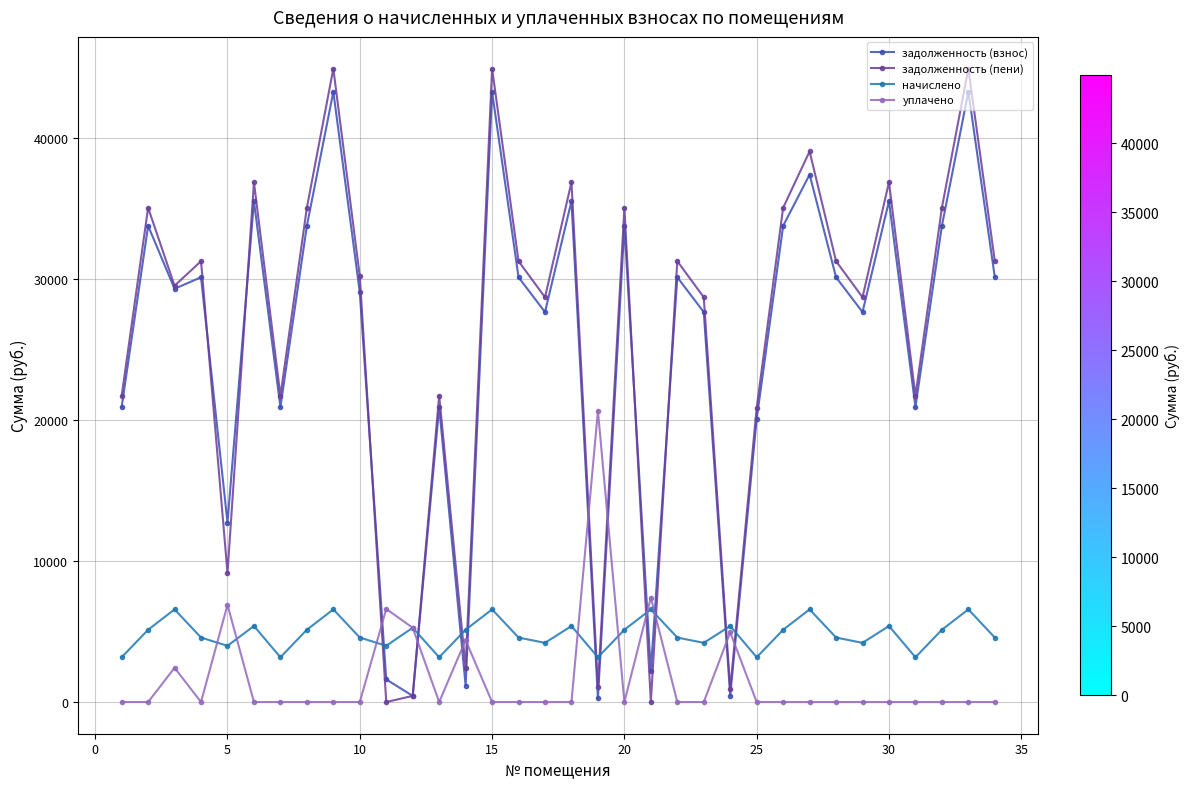

How many times do начислено and задолженность (пени) cross each other?

10